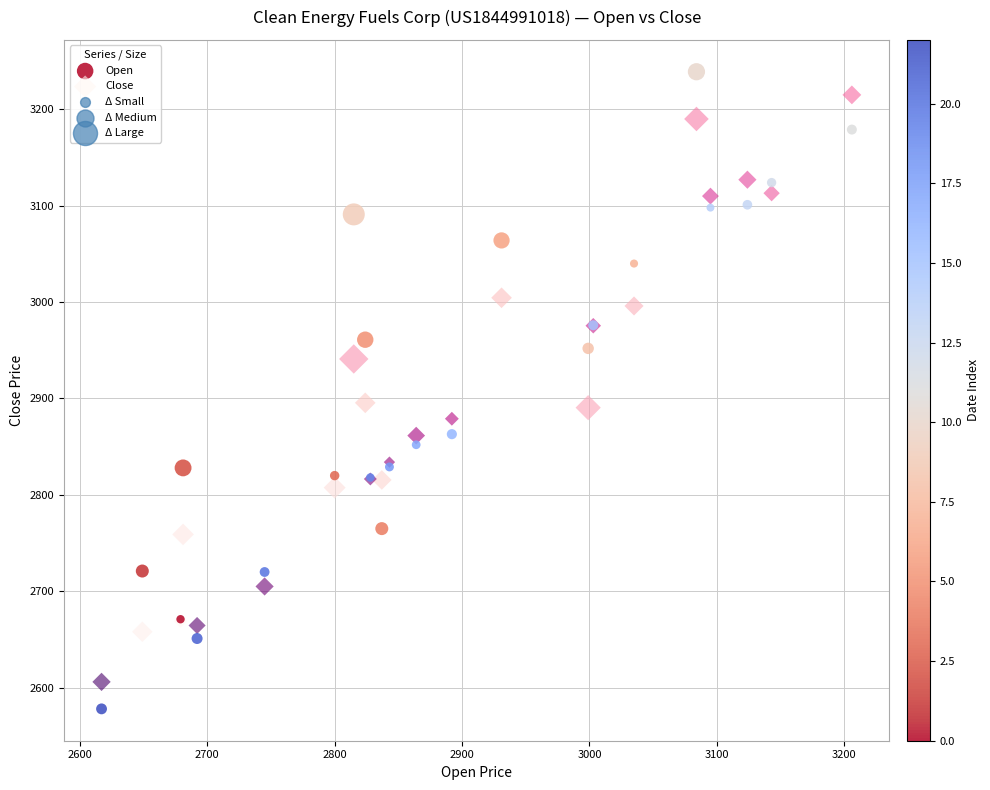

What is the X range (max minus min) for the scatter plot?

589.0